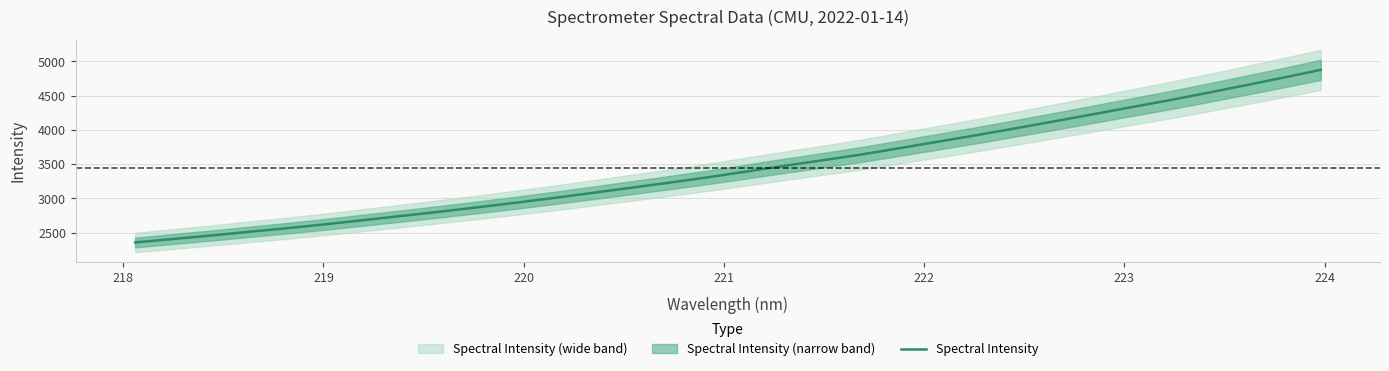

What is the difference between the maximum and minimum values?

2516.9